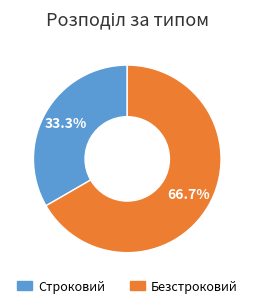

Count the number of slices in the pie.

2